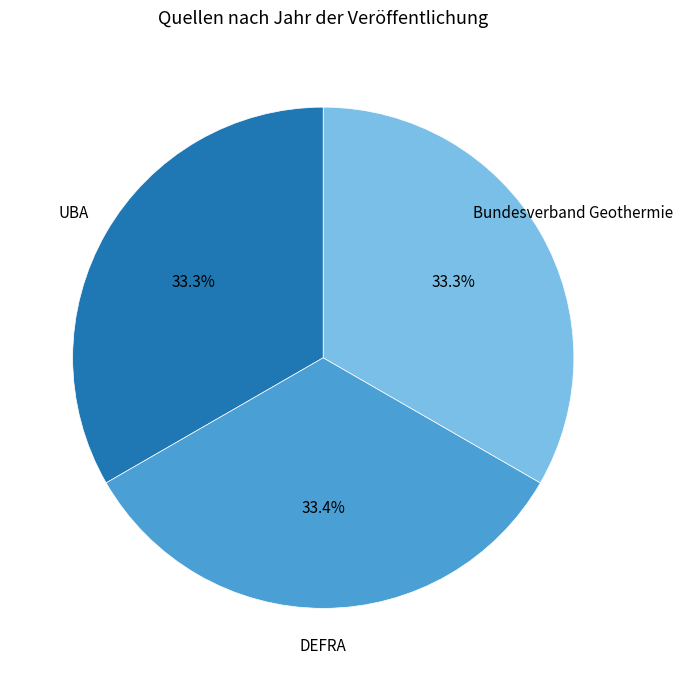

How many slices are in this pie chart?

3